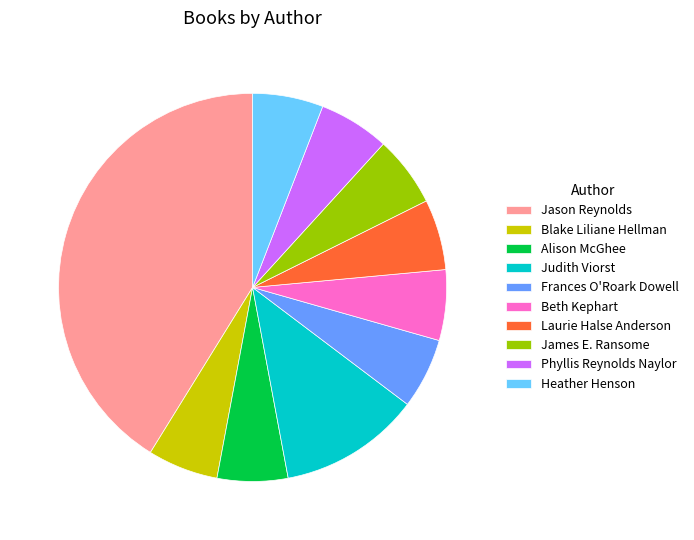

Does any single category account for the majority?

No